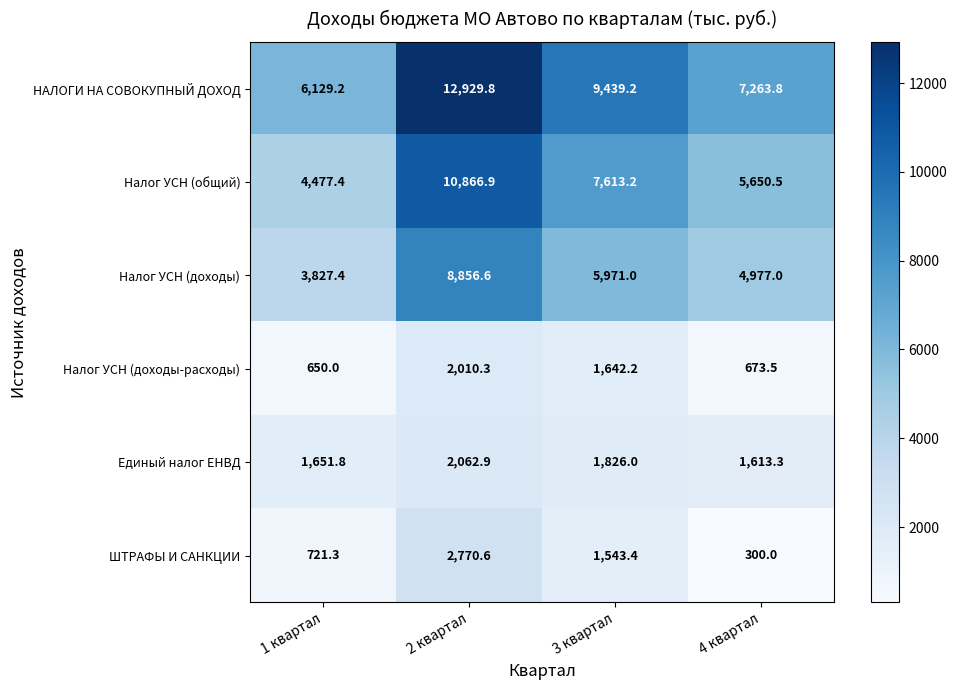

What is the sum of all Налог УСН (доходы) values?

23632.0